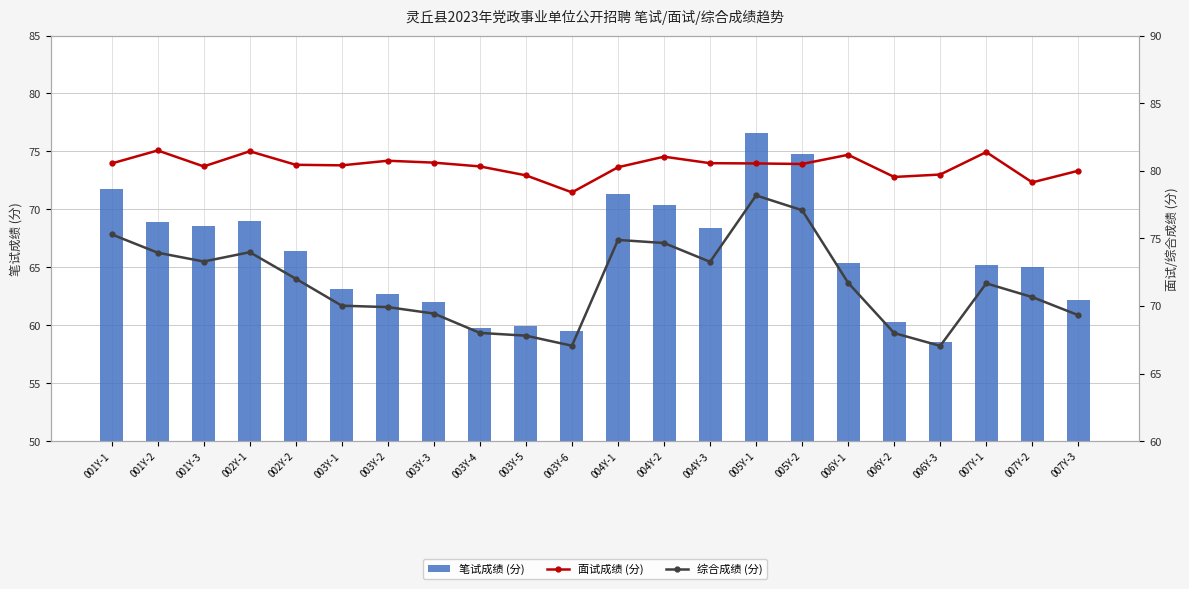

Where is 笔试成绩 (分) nearest to the value 67?

002Y-2